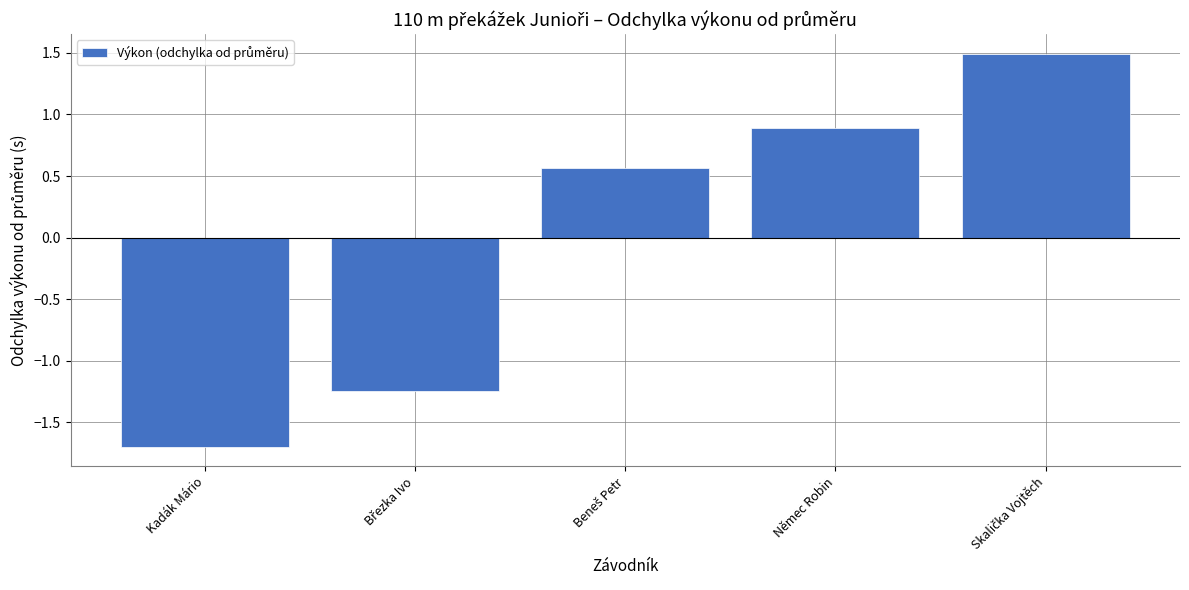

The chart shows a value of -0.7 at Kadák Mário. True or false?

False